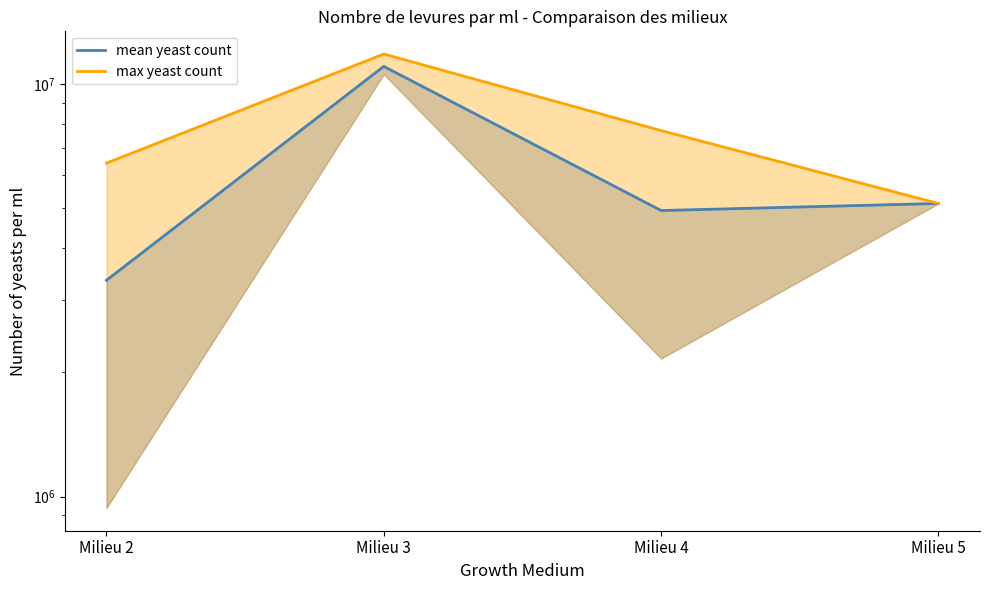

The value of max yeast count at Milieu 3 is 7616811. True or false?

False